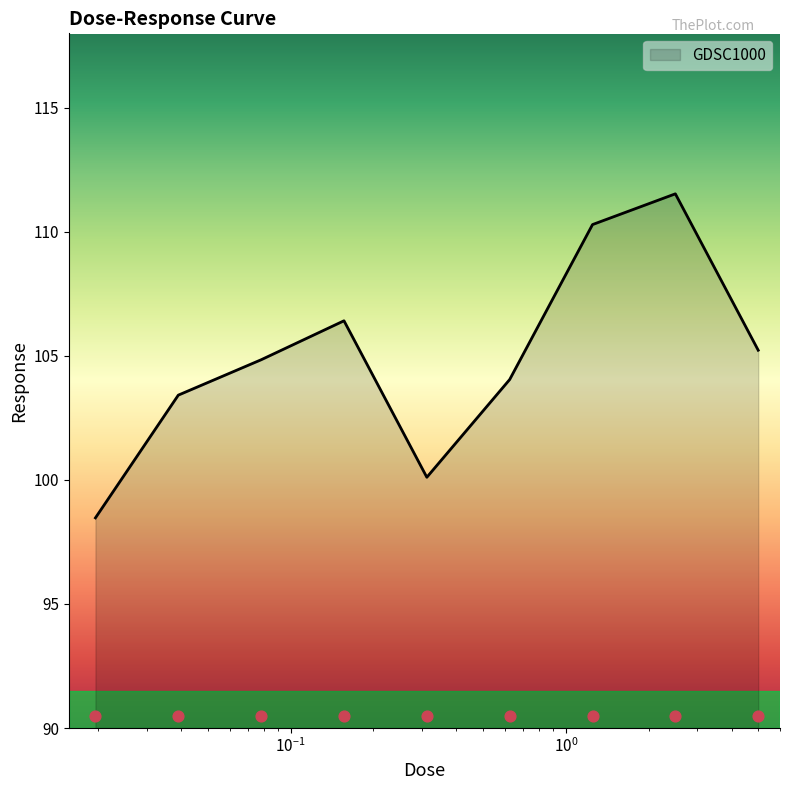

What is the change in value from 0.0195312 to 0.625?

+5.6